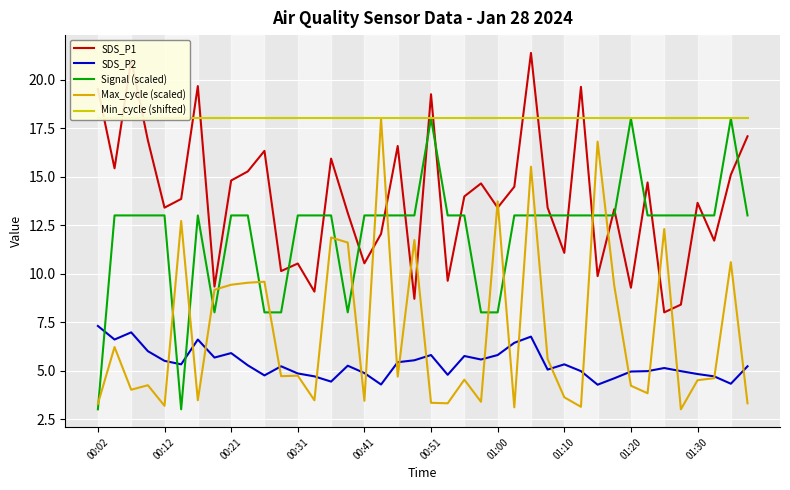

What is the difference between the second highest and minimum values in the SDS_P2 series?

2.7